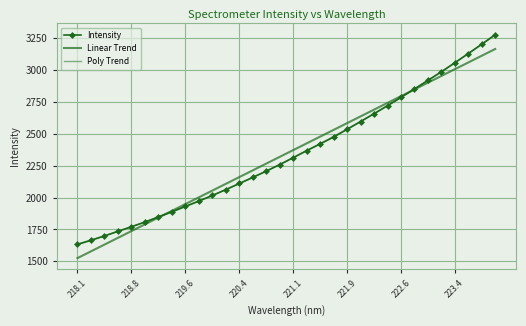

True or false: Linear Trend has more than 2 interior local peaks.

False